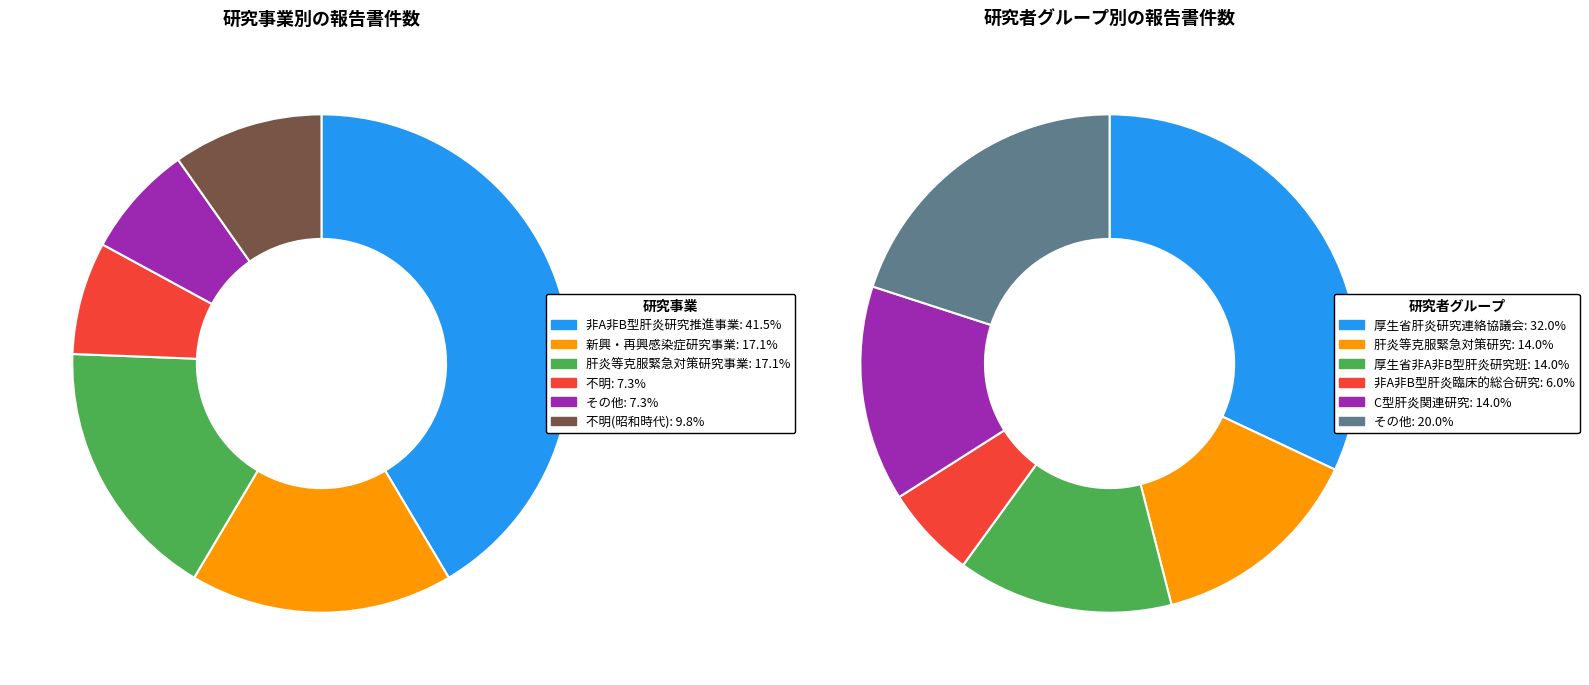

Which category has the smallest portion of the pie?

不明